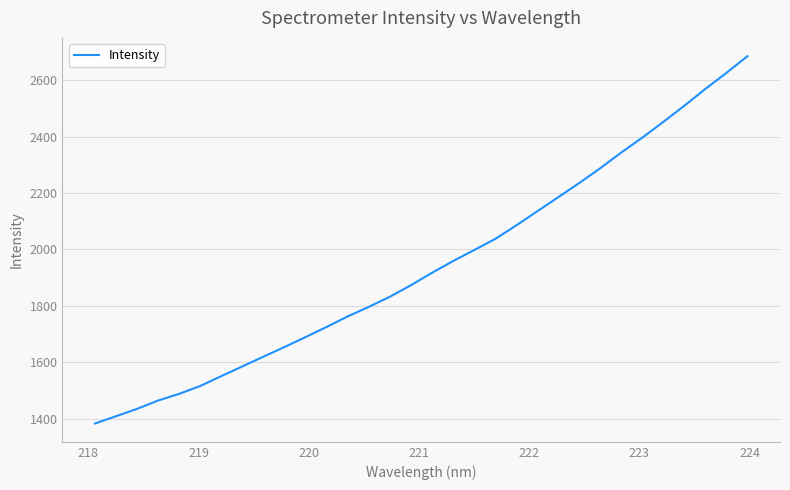

What is the difference between the maximum and minimum values?

1302.7